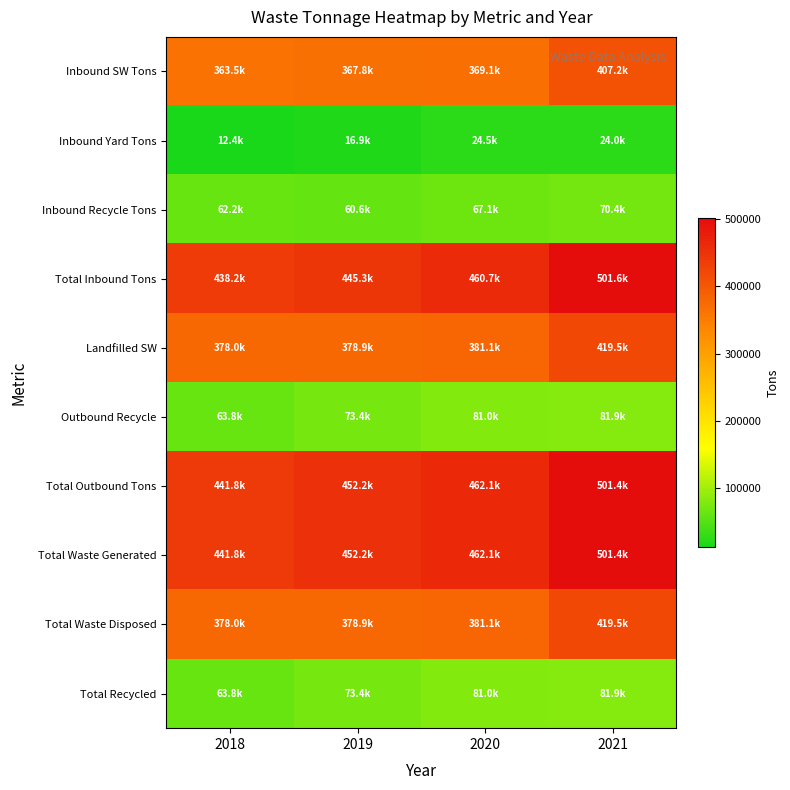

What is the difference between the highest and lowest values at 2021?

477622.2